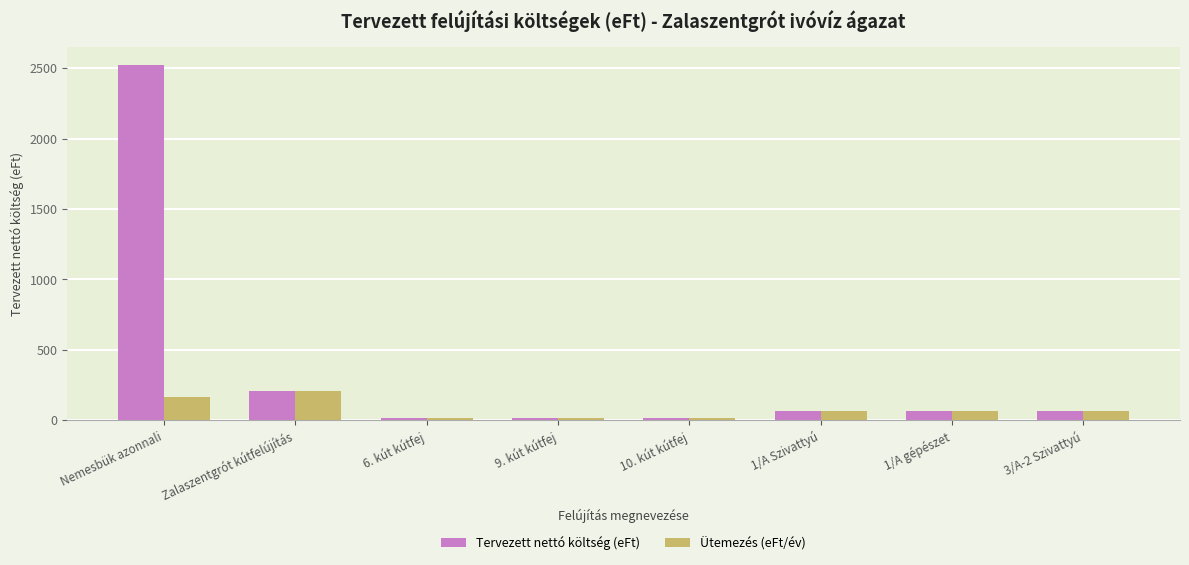

Which series has the largest total across all categories?

Tervezett nettó költség (eFt)